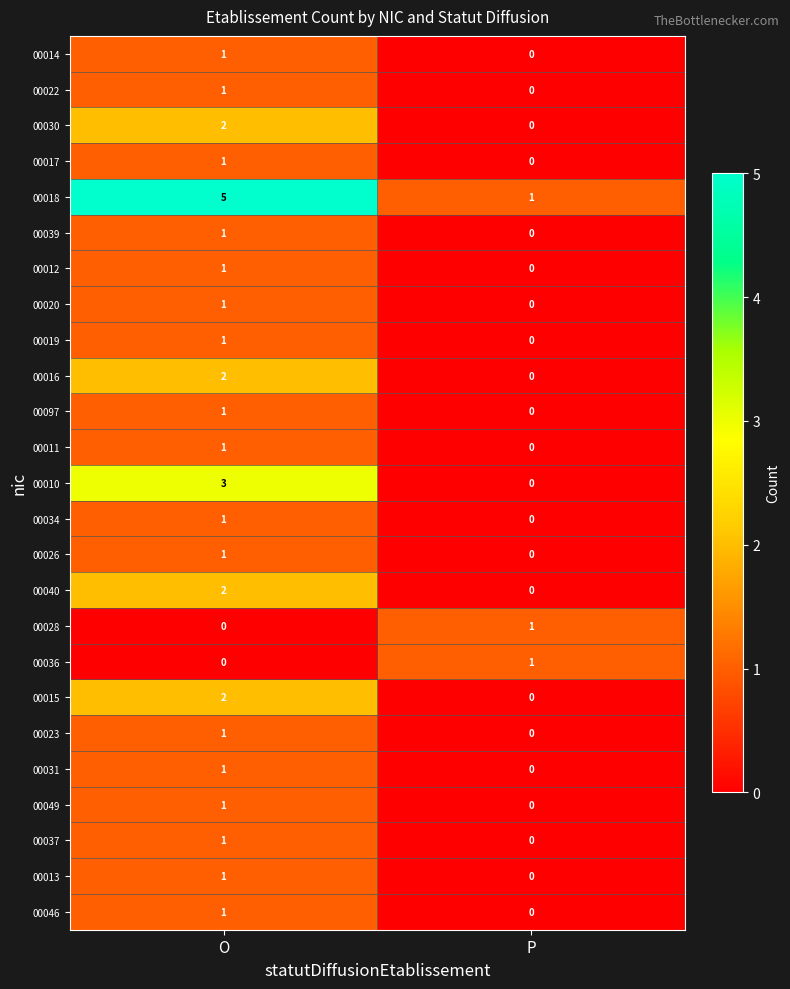

What is the sum of the 00018 values at P and O?

6